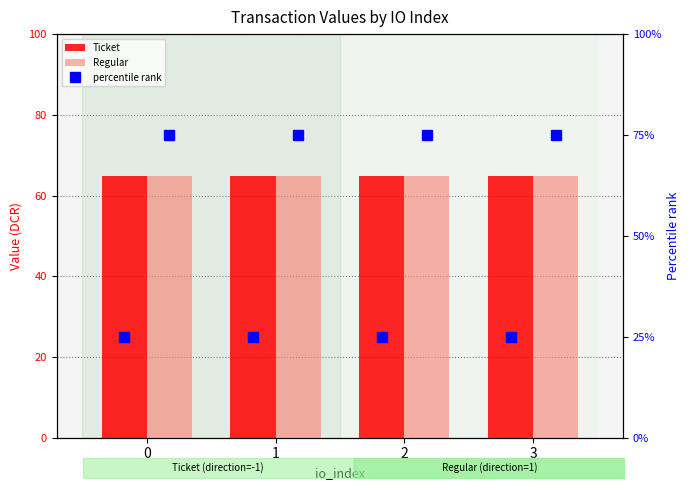

Which series changed the most between 1 and 2?

Ticket